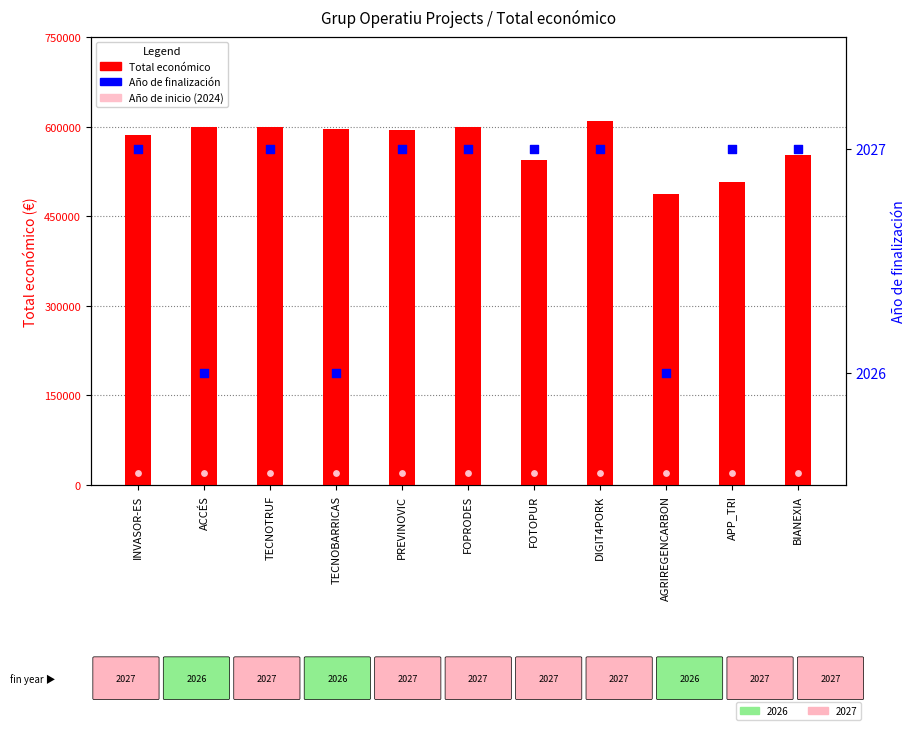

Which series reaches the minimum Y coordinate?

Año de finalización